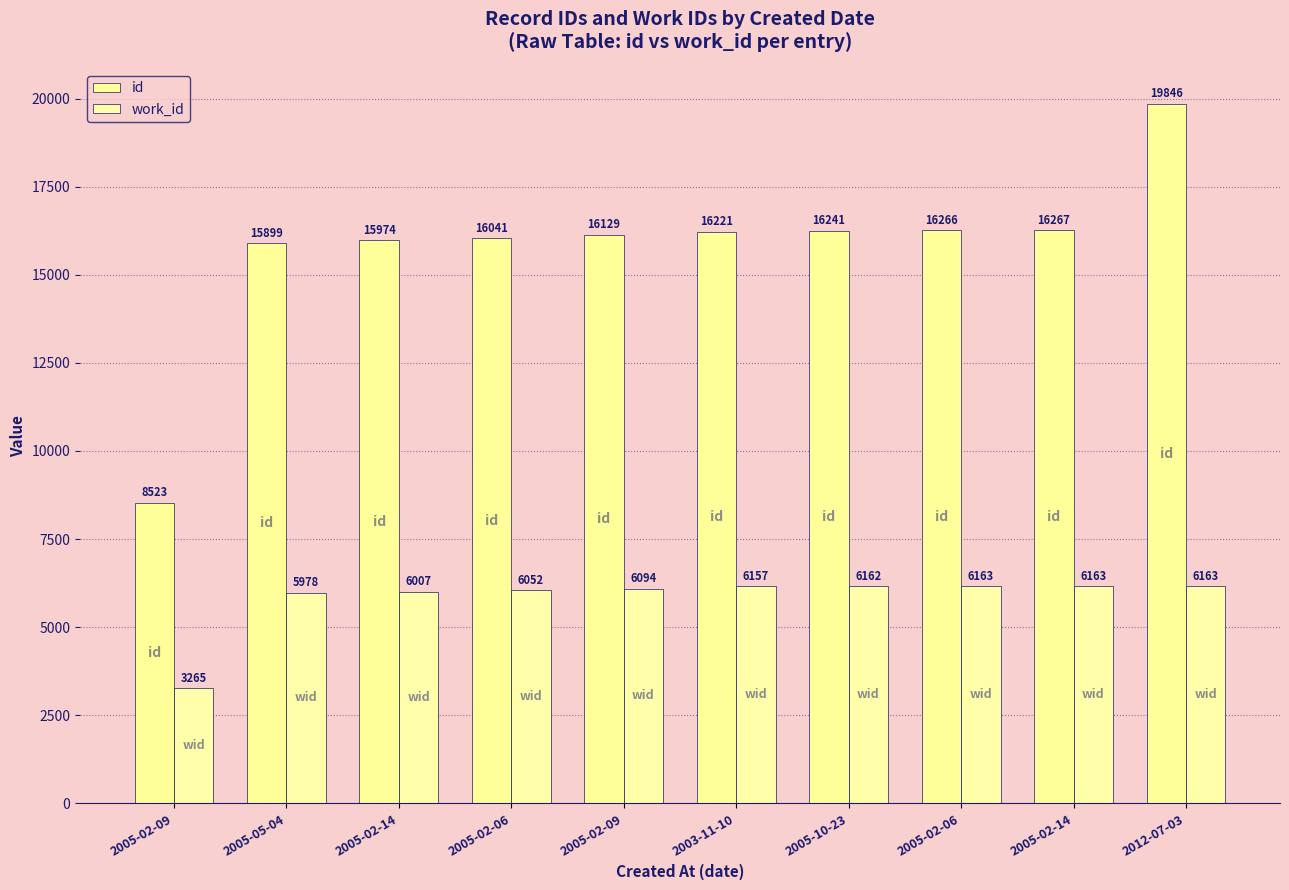

The id series shows 8645 at 2005-02-14. True or false?

False